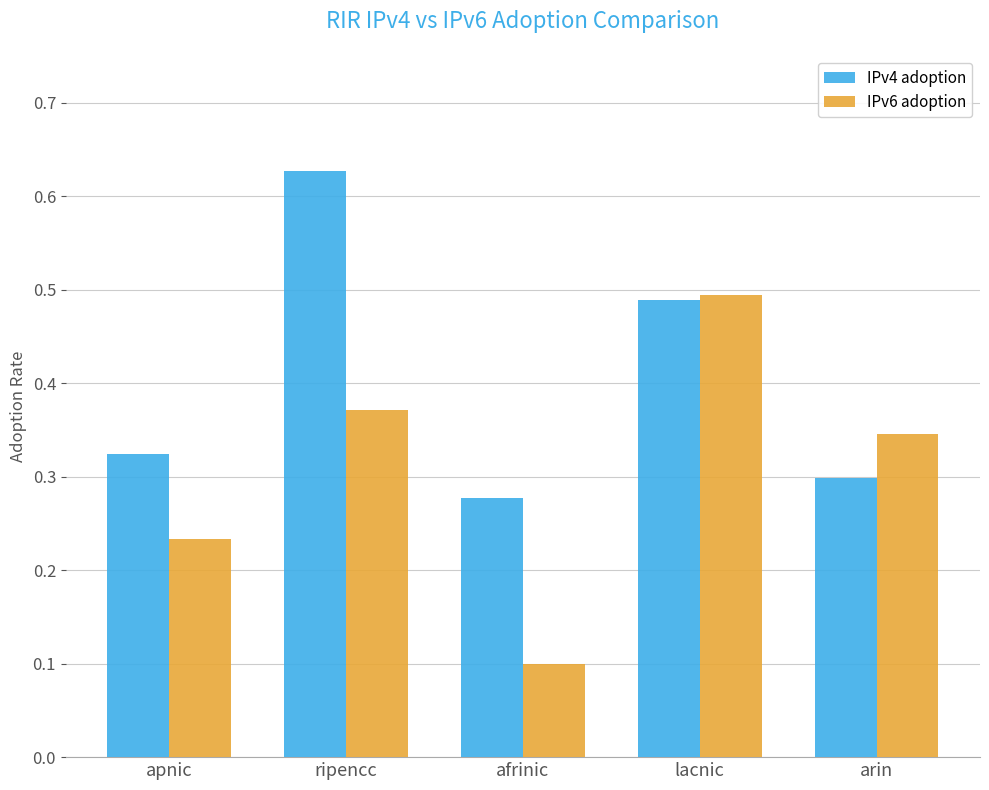

How many groups of bars are there?

5